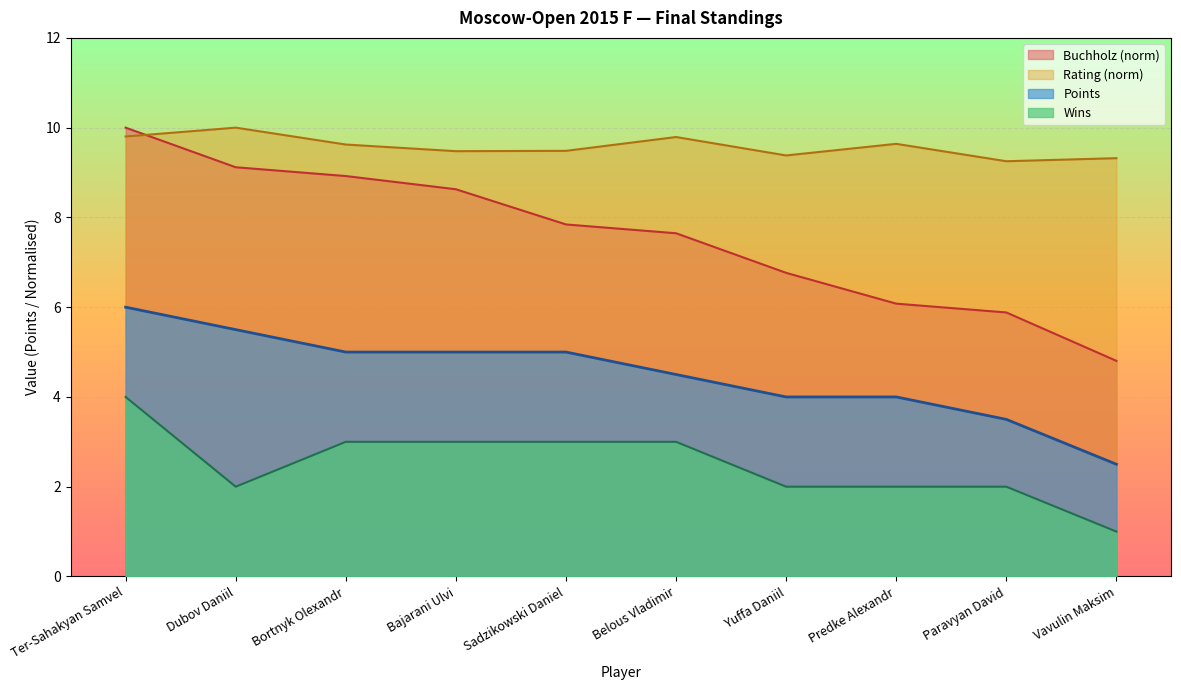

What is the difference between the Buchholz values at Ter-Sahakyan Samvel and Vavulin Maksim?

5.2